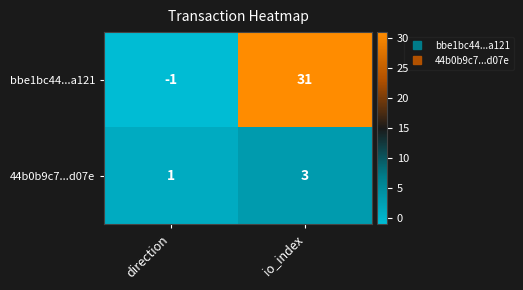

At which label is 44b0b9c7...d07e closest to 2?

direction